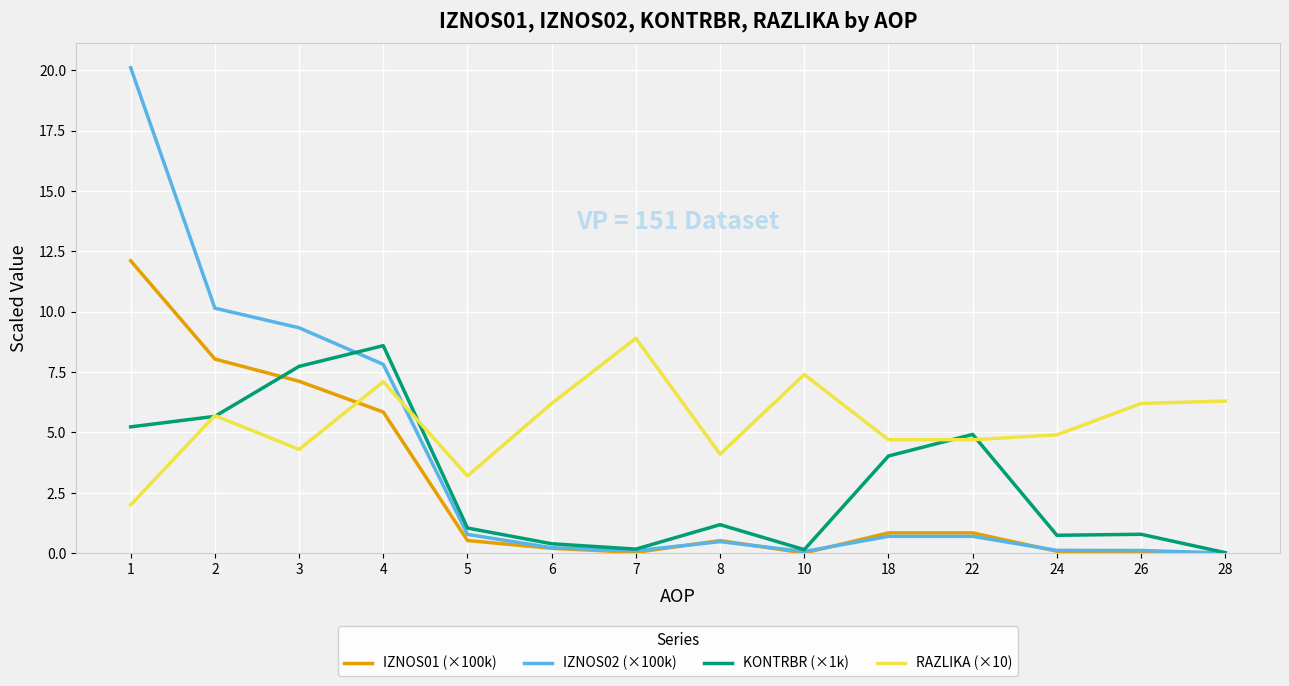

Is it true that KONTRBR (×1k) equals 0.4 at 6?

True